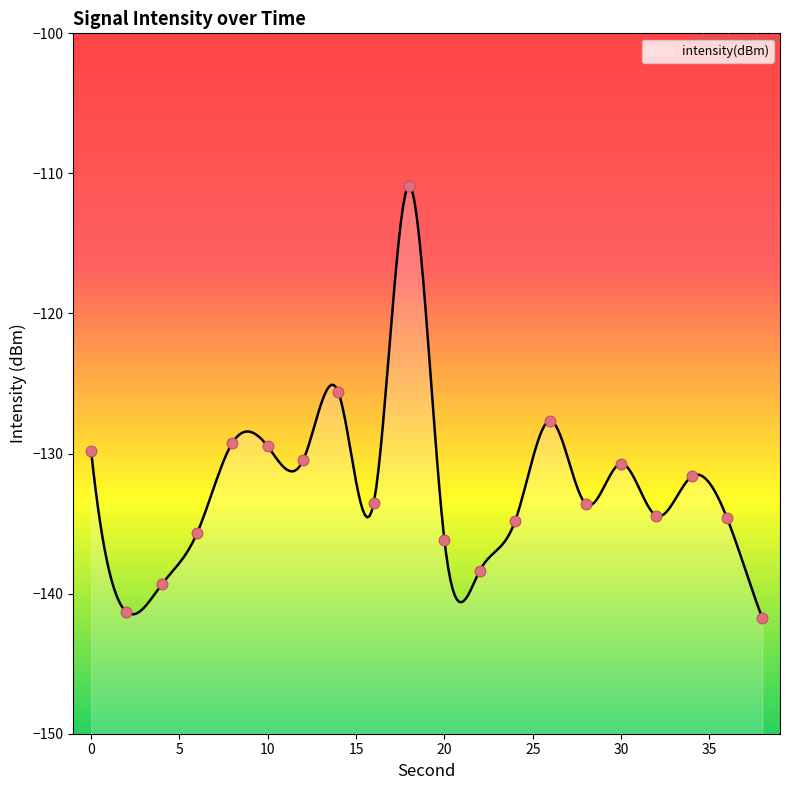

Between 34 and 18, which is larger?

18